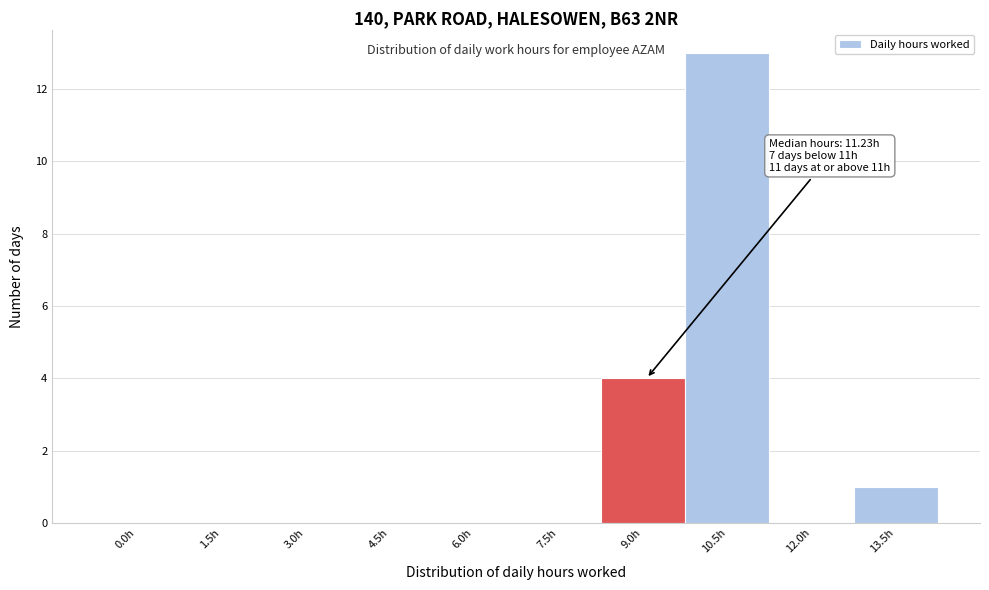

Reading left to right, transcribe all the data shown in this chart.

0.0h=0	1.5h=0	3.0h=0	4.5h=0	6.0h=0	7.5h=0	9.0h=4	10.5h=13	12.0h=0	13.5h=1